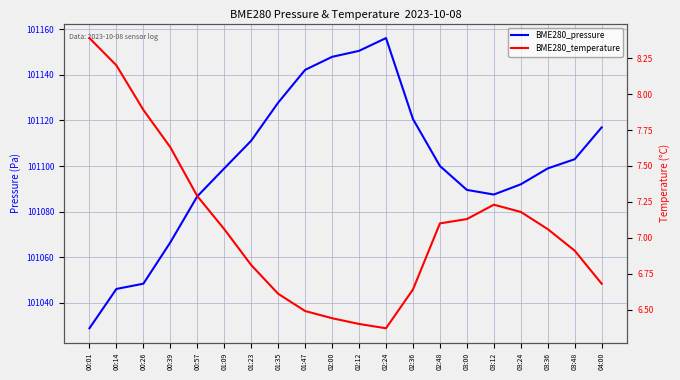

What is the highest value of the BME280_temperature series?

8.4